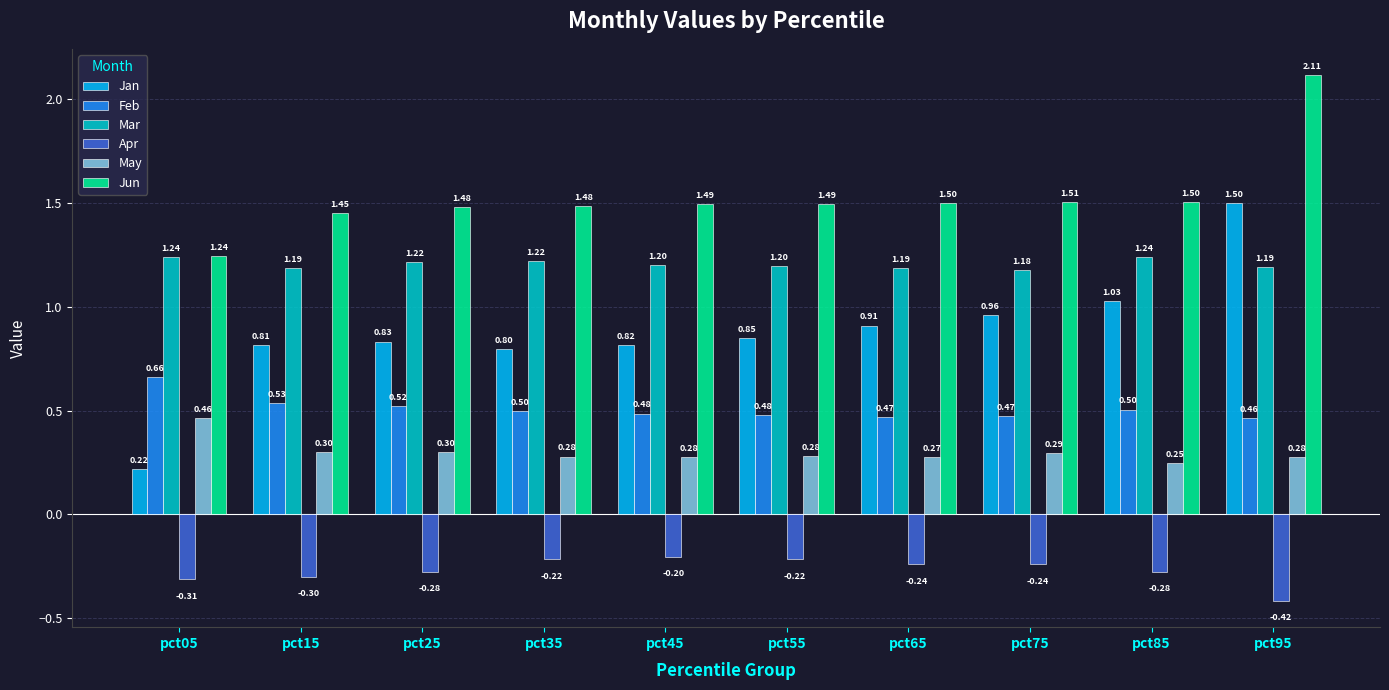

What is the average value of the Jun series?

1.5